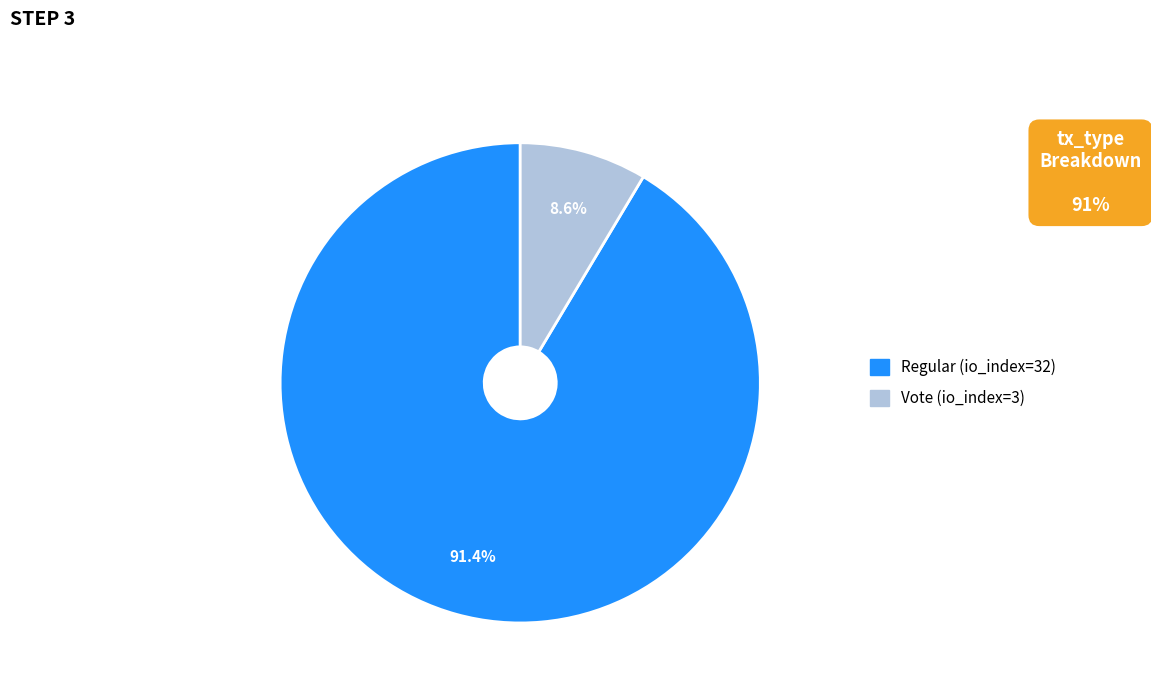

Count the number of slices in the pie.

2